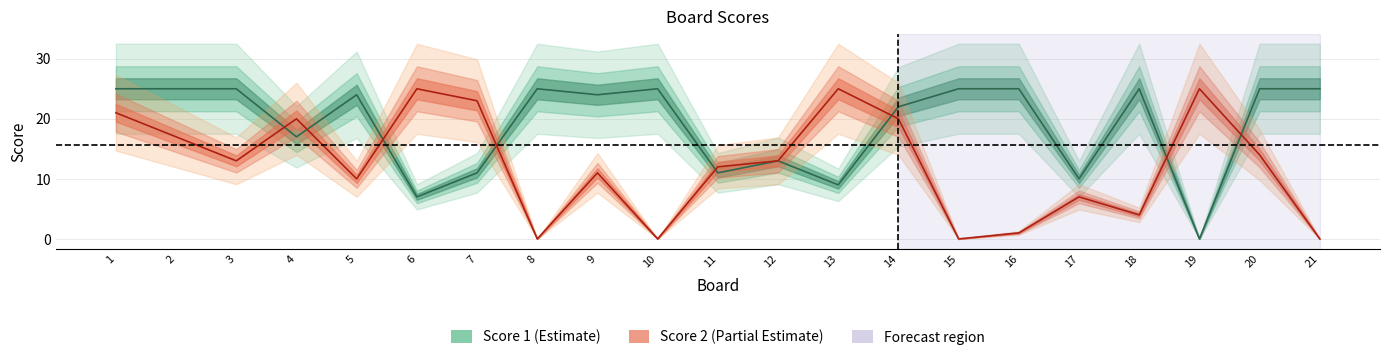

Which label corresponds to the smallest value in the chart?

19